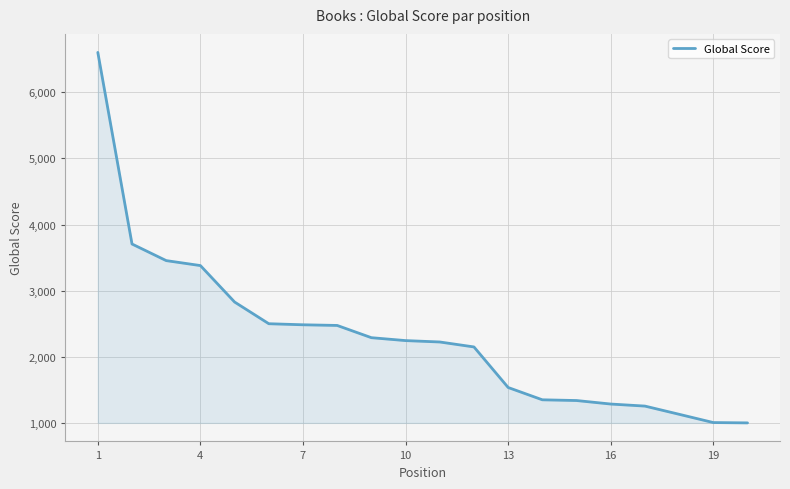

What is the maximum value shown in the chart?

6603